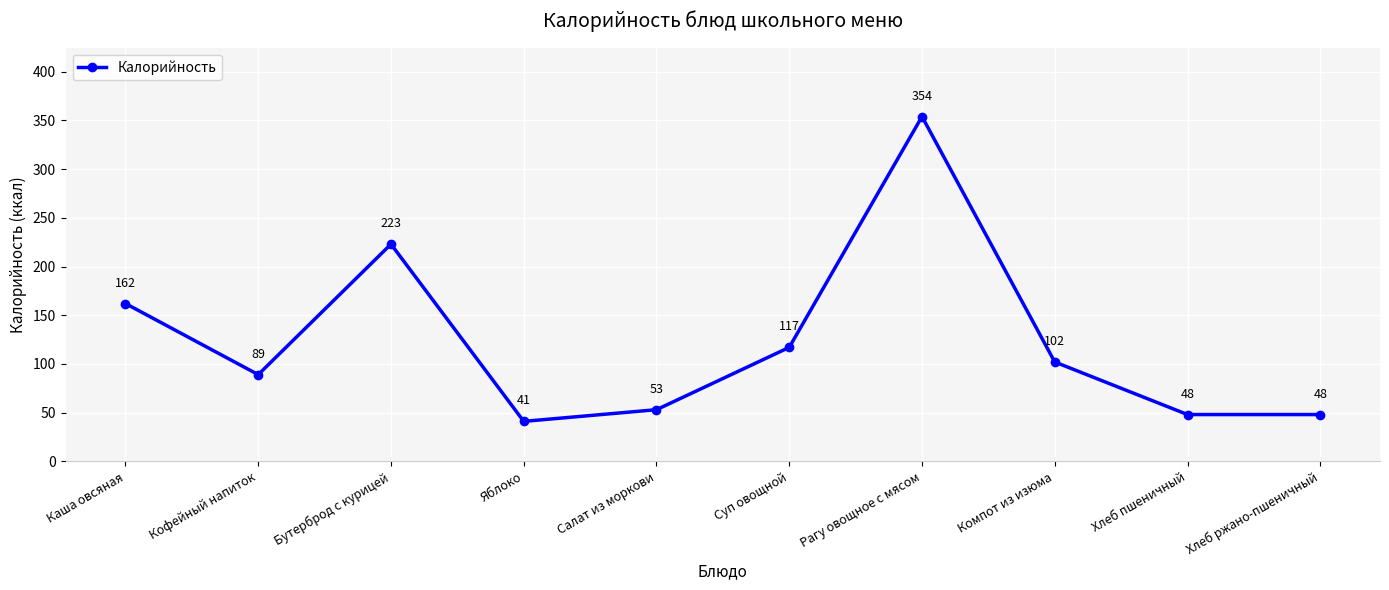

Where is the first local maximum?

Бутерброд с курицей